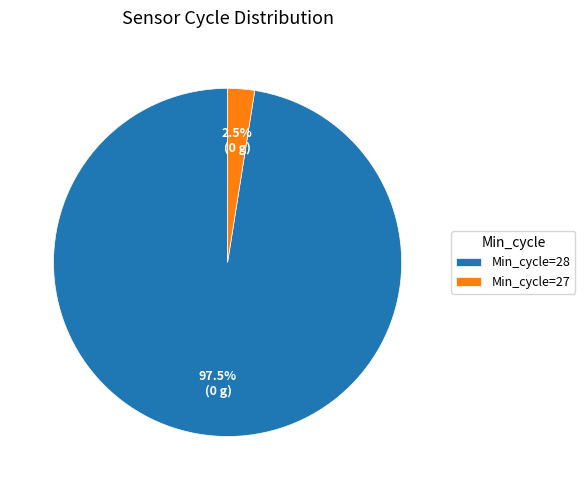

Combined, do Min_cycle=28 and Min_cycle=27 account for over 50%?

Yes